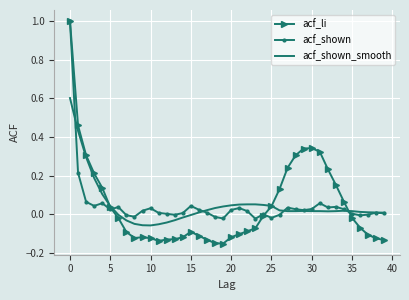

True or false: acf_shown and acf_shown_smooth cross at least once.

True